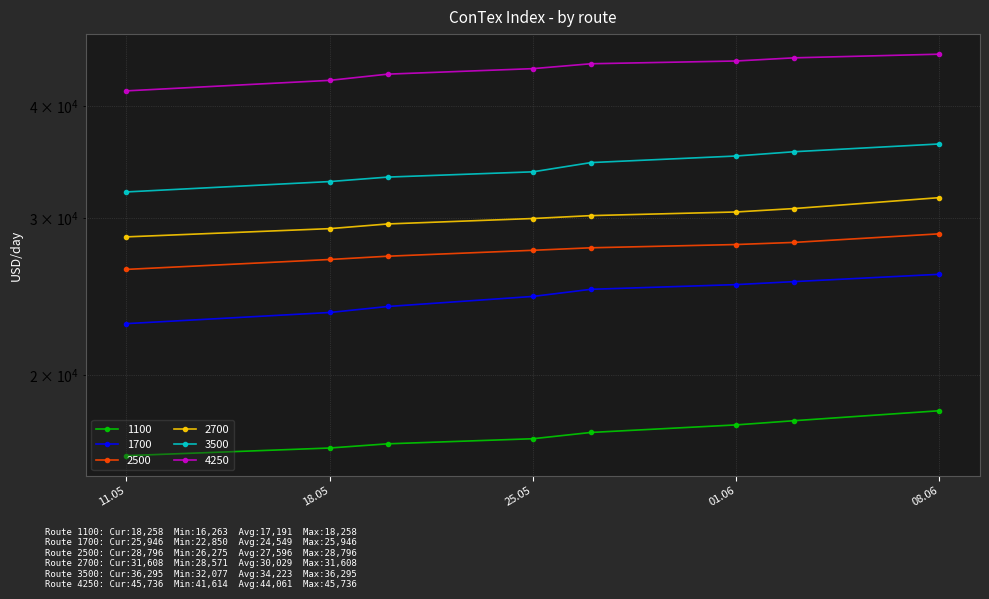

True or false: 3500 has more than 1 points higher than both neighbors.

False